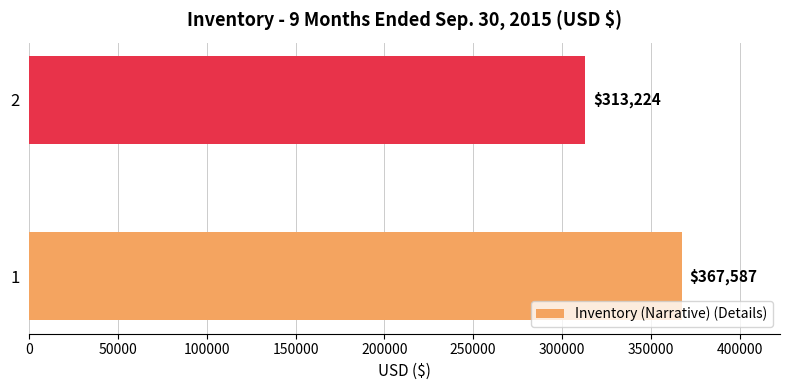

Rank the categories by value from lowest to highest.

2, 1